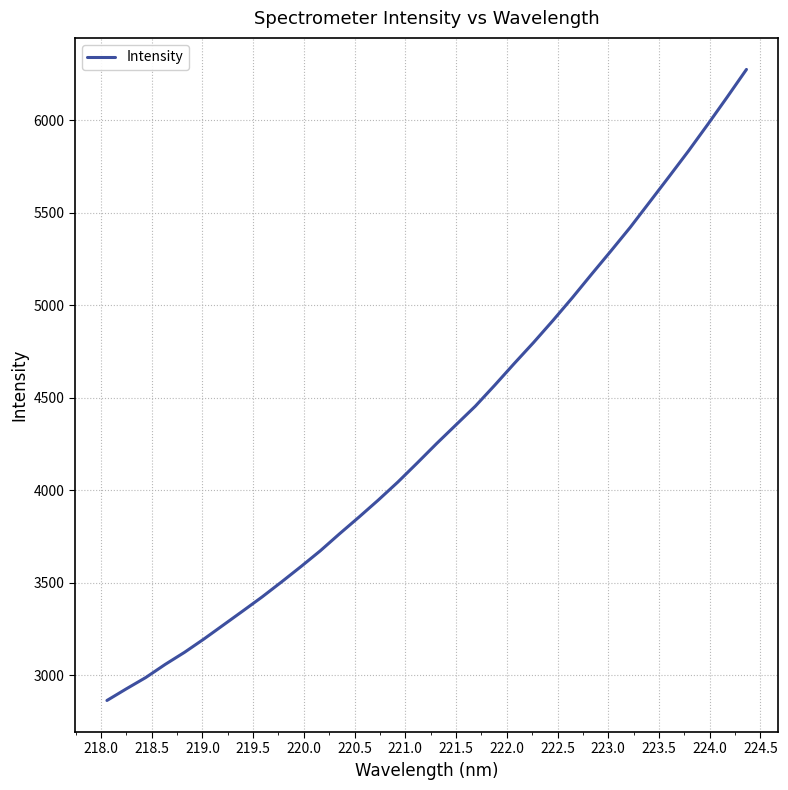

Does the chart display data point markers on the line(s)?

No